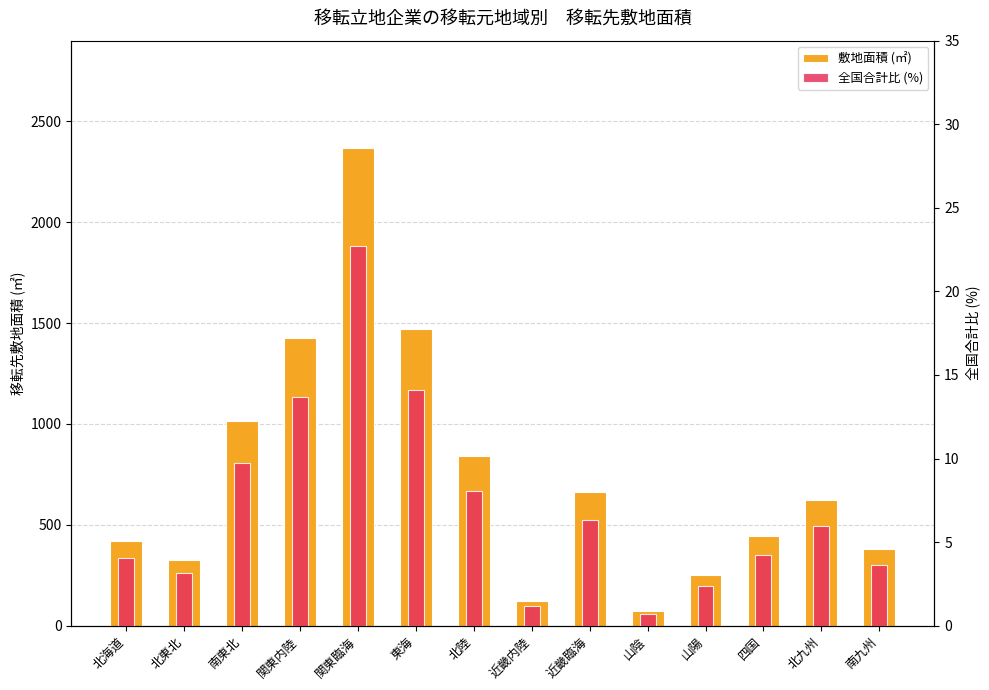

Which series has the largest total across all categories?

敷地面積 (㎡)